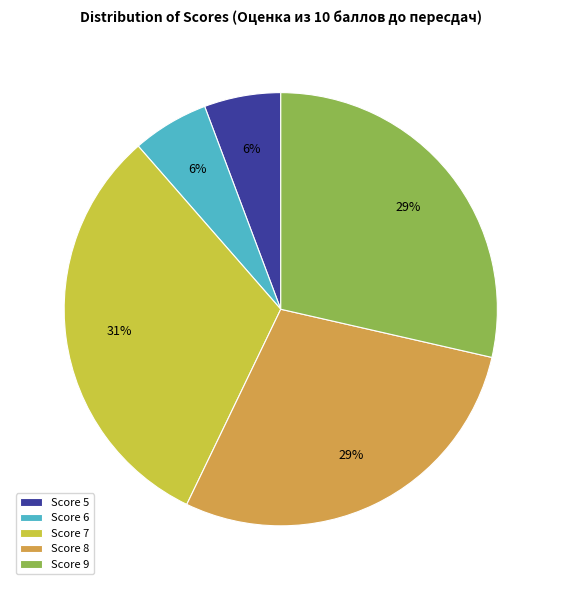

Count the number of slices in the pie.

5